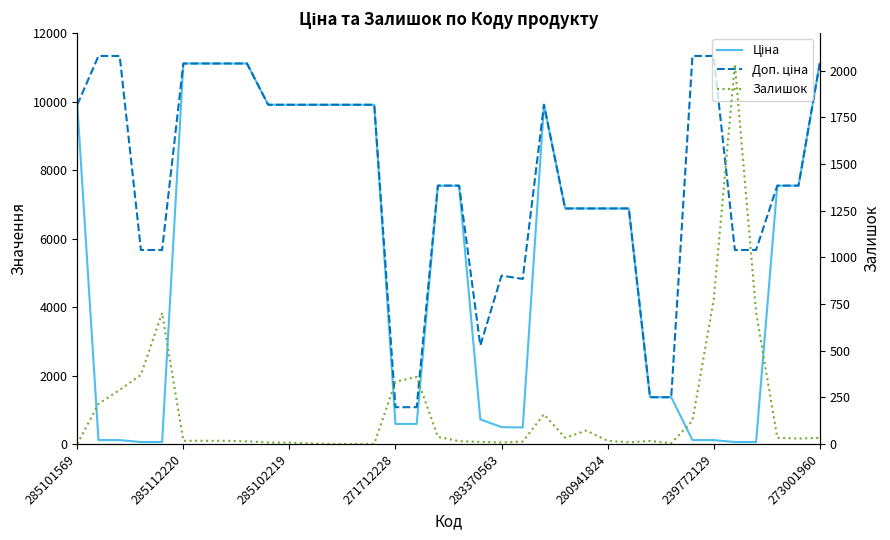

What are all the series names shown in the legend?

Ціна, Доп. ціна, Залишок